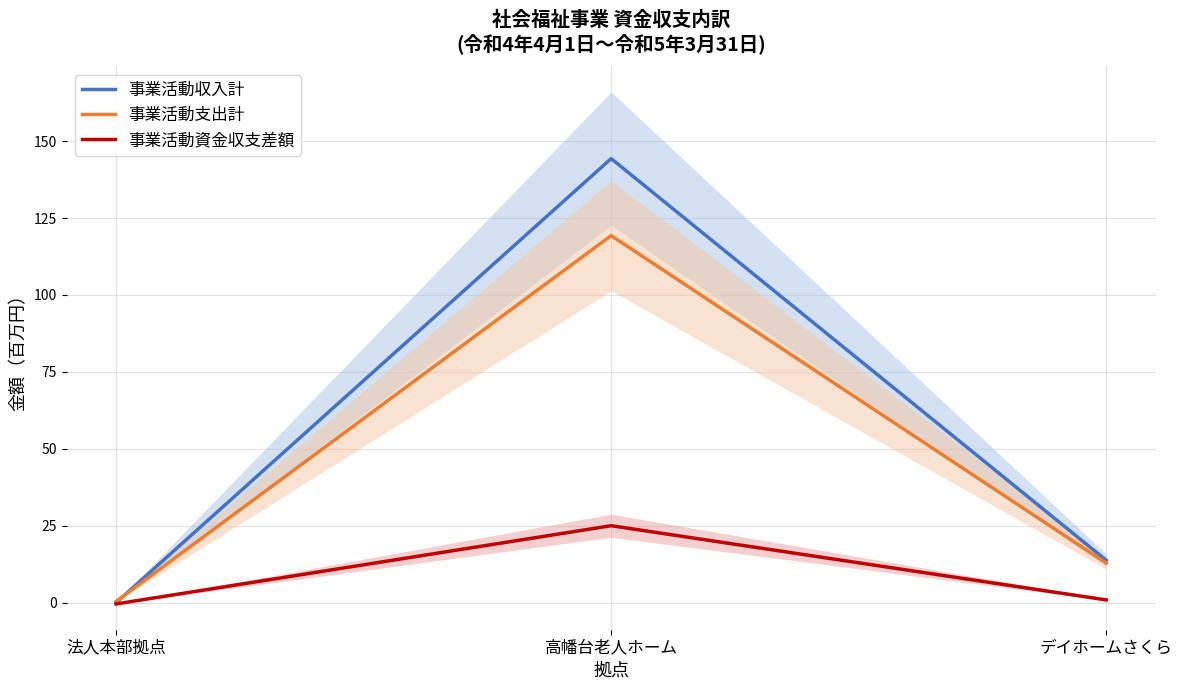

What is the spread (max minus min) of values at 法人本部拠点?

0.8